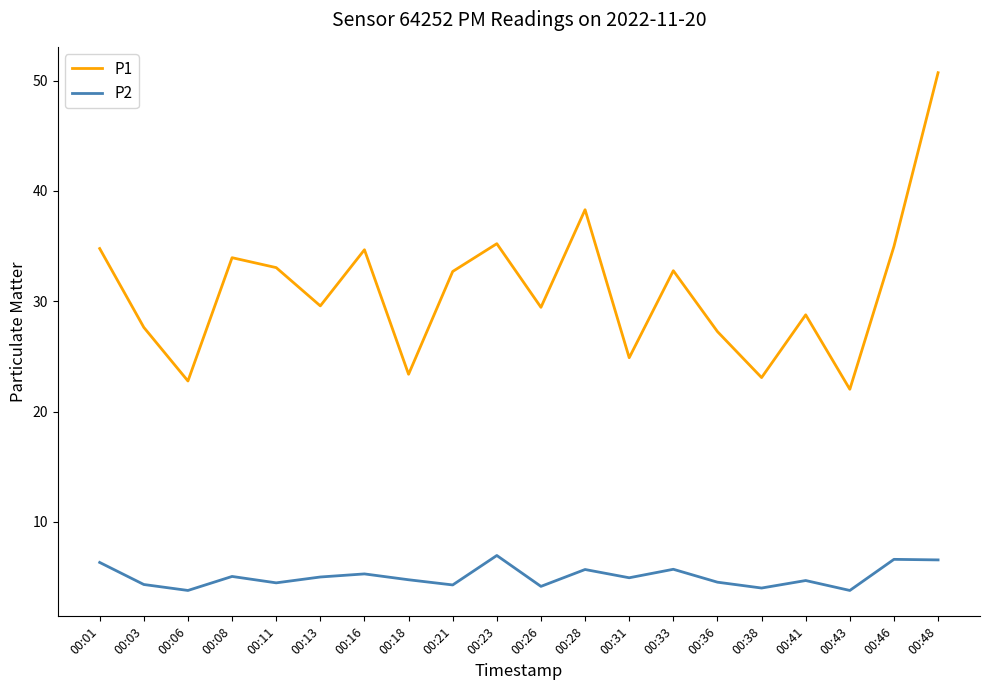

What is the maximum value for P2?

7.0